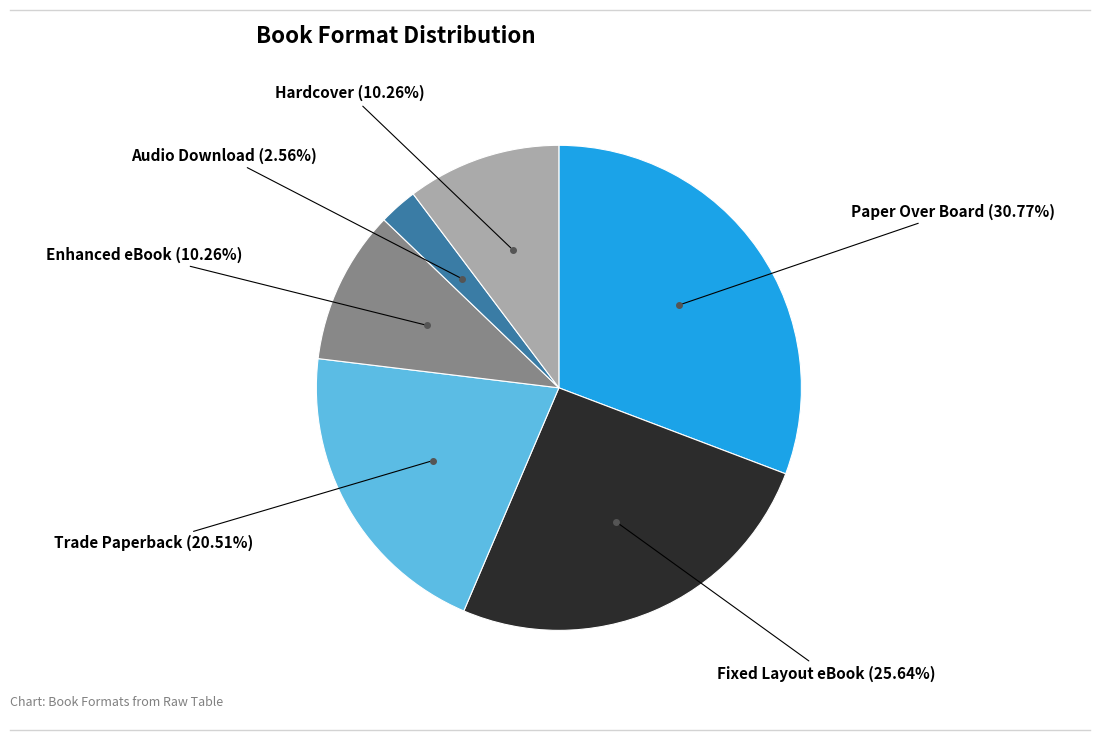

Is there any slice that represents more than half of the pie?

No